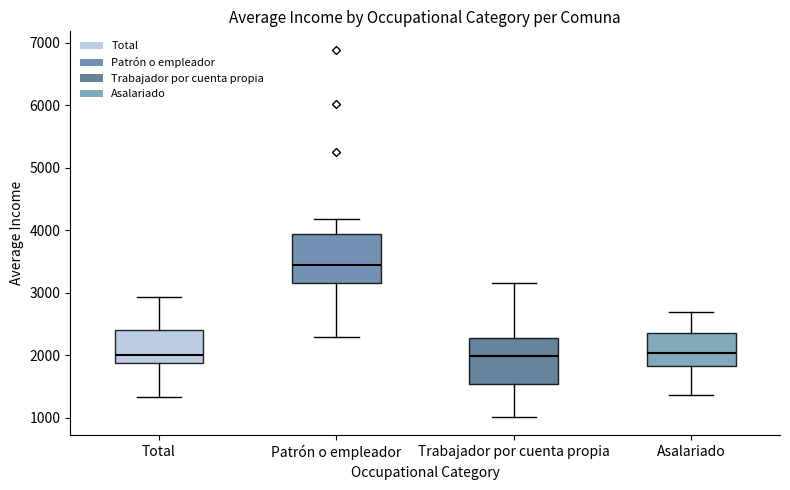

Reading left to right, read every box against the y-axis: the position of its median line, the range the box covers, and the ends of its whiskers. The values are not printed on the chart, so give them approximately, as read against the axis.

Total: median 2000, box 1900 to 2400, whiskers 1300 to 2900
Patrón o empleador: median 3400, box 3100 to 3900, whiskers 2300 to 4200
Trabajador por cuenta propia: median 2000, box 1500 to 2300, whiskers 1000 to 3200
Asalariado: median 2000, box 1800 to 2300, whiskers 1400 to 2700